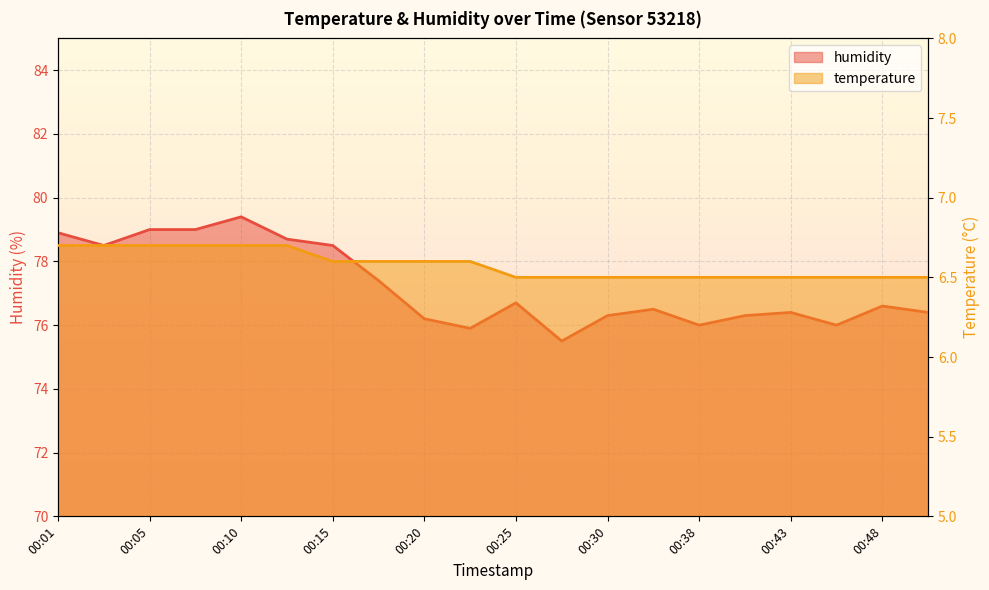

The value of temperature at 00:46 is 6.5. True or false?

True